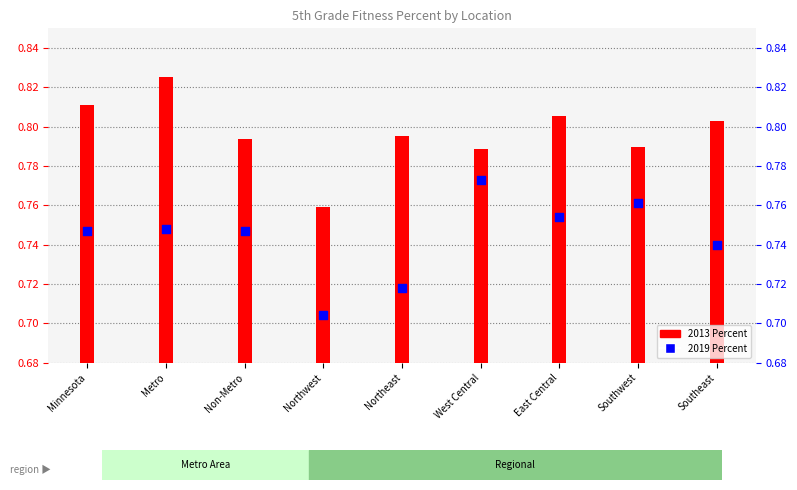

What are all the series names shown in the legend?

2013, 2019